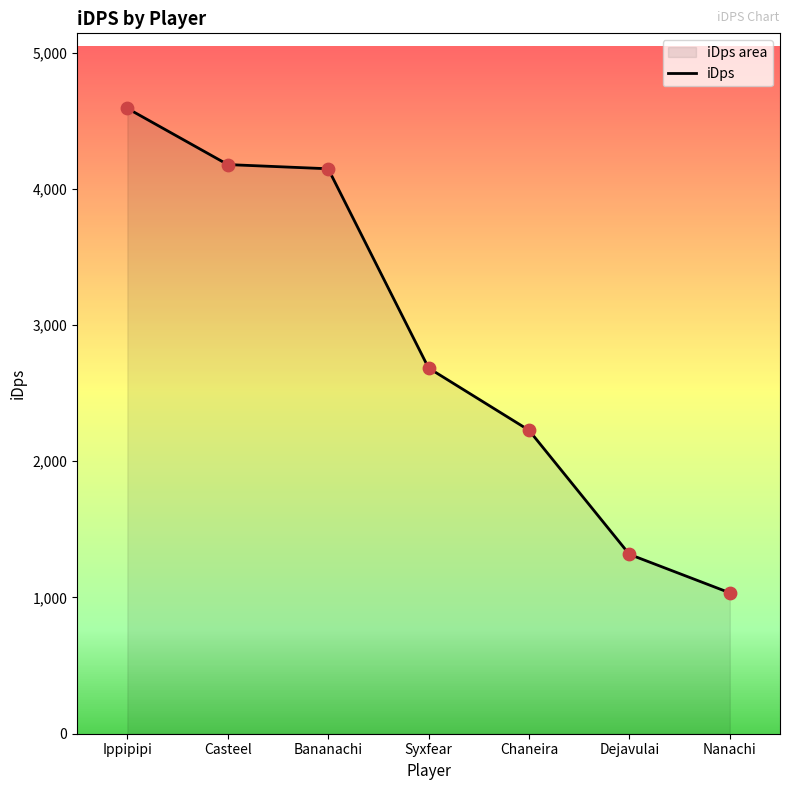

What is the change in value from Casteel to Nanachi?

-3143.8